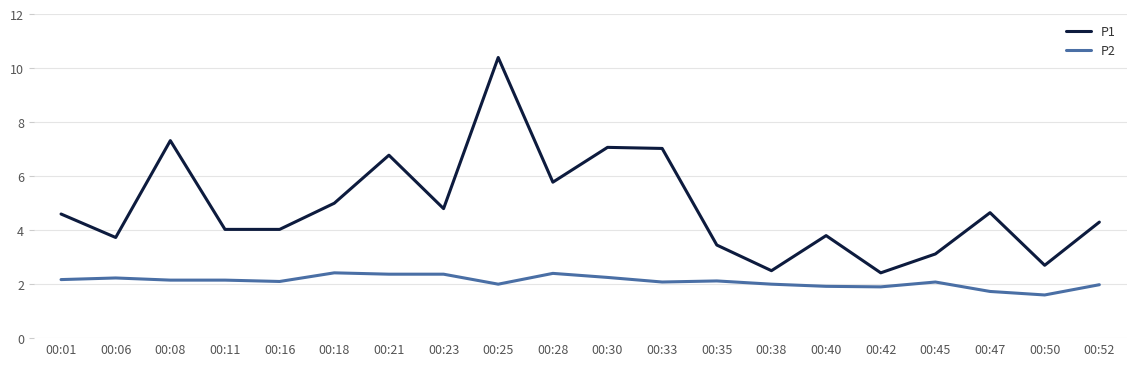

True or false: P2 and P1 cross at least once.

False